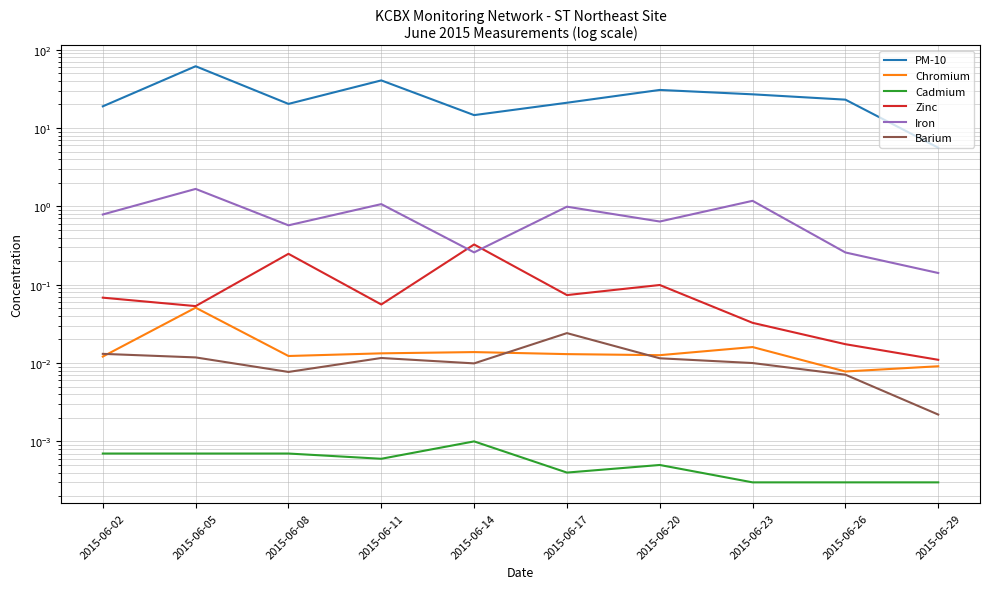

True or false: Zinc has a value of 0.0 at 2015-06-29.

False